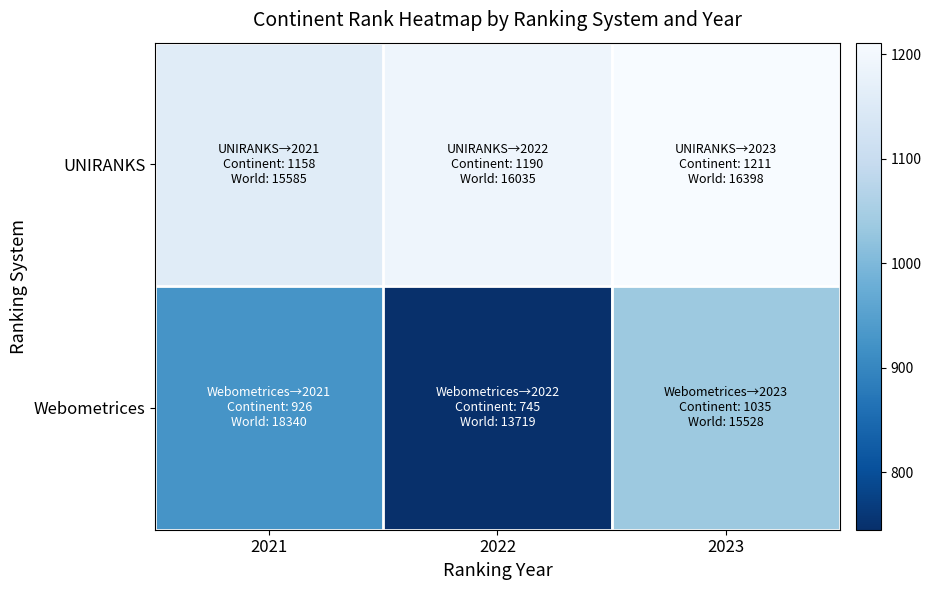

Which series has the largest range (max minus min)?

Webometrices